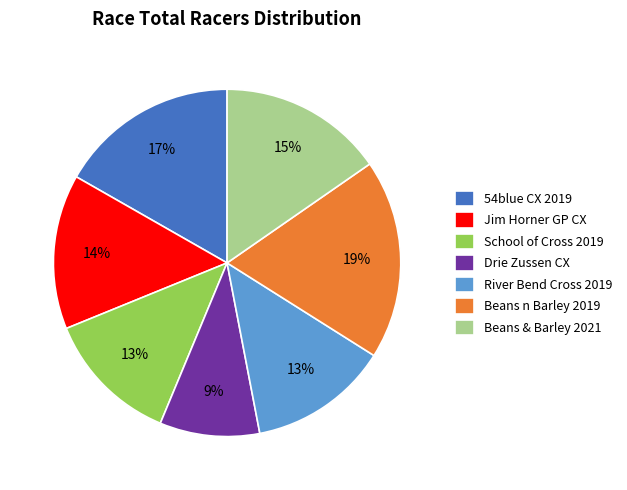

What percentage is the Jim Horner GP CX slice, to the nearest percent?

14%